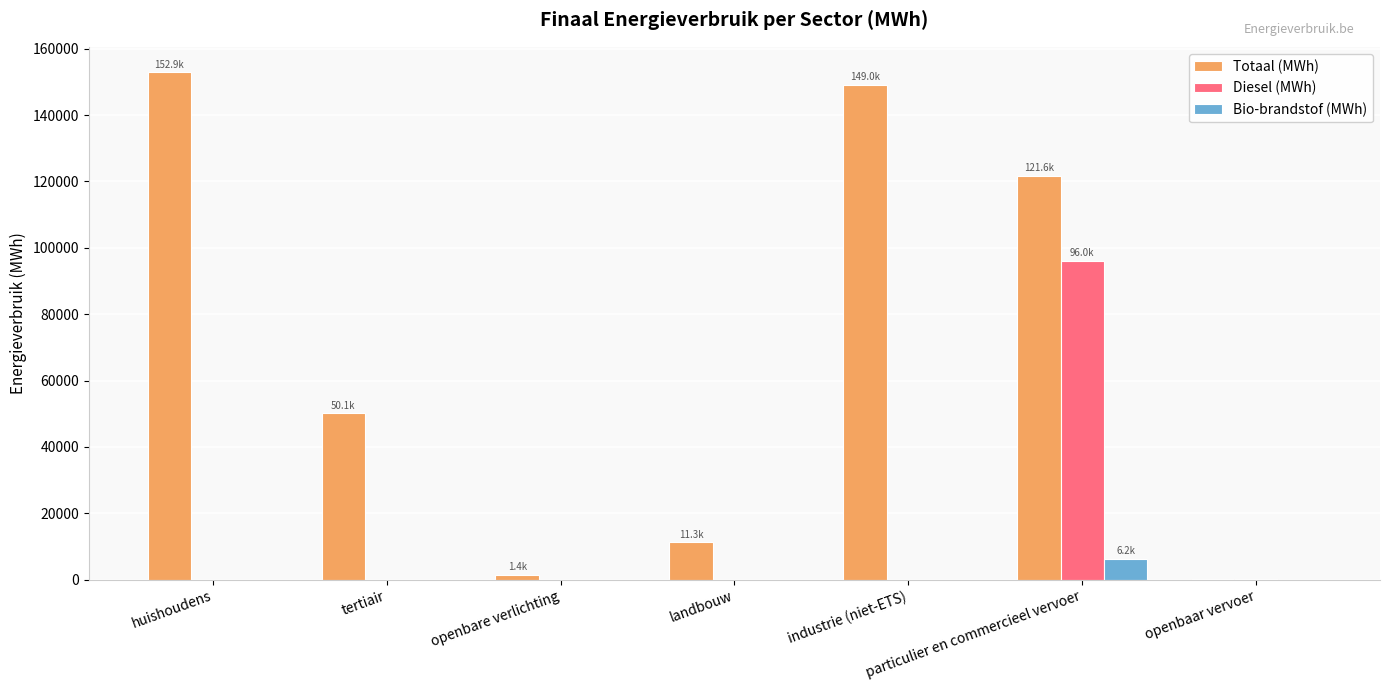

Does the chart contain stacked bars?

No